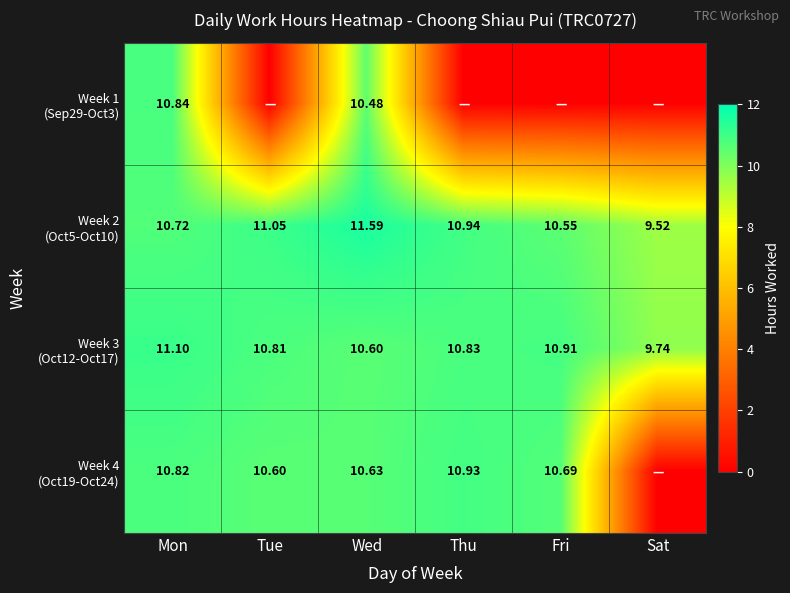

The value of Week 3 (Oct12-Oct17) at Sat is 9.7. True or false?

True